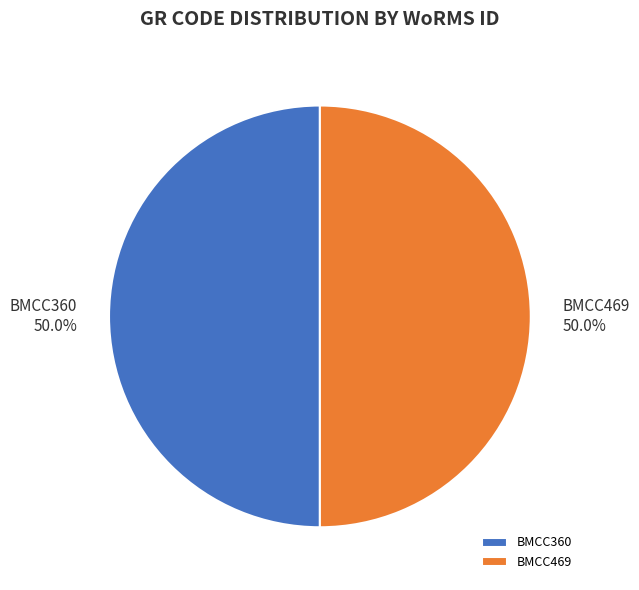

Approximately how many times larger is the value at BMCC360 compared to BMCC469?

1.0